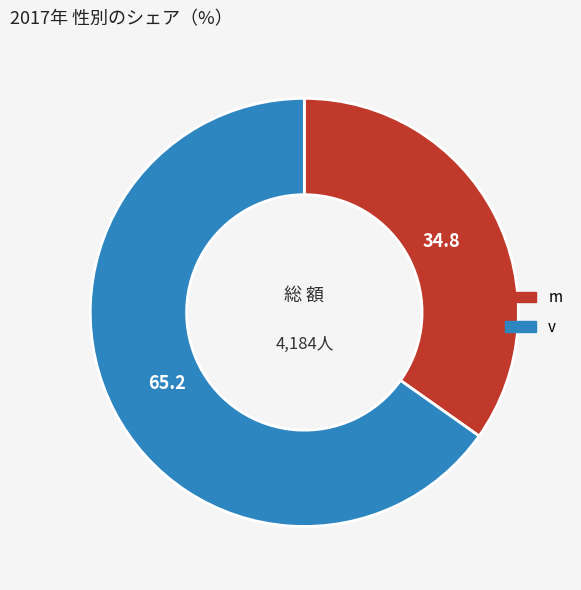

Is it true that m is 45% of the pie?

False